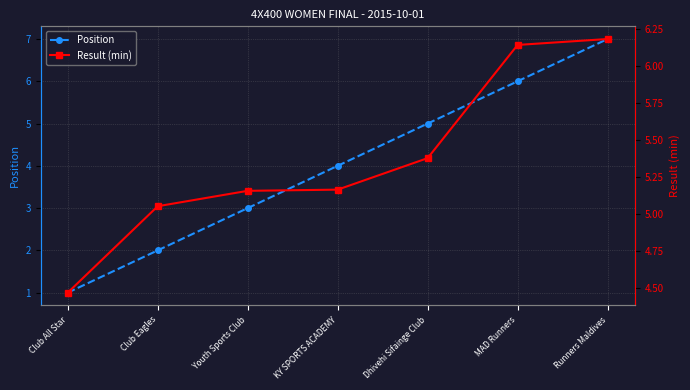

At how many categories does at least one series exceed 4?

7